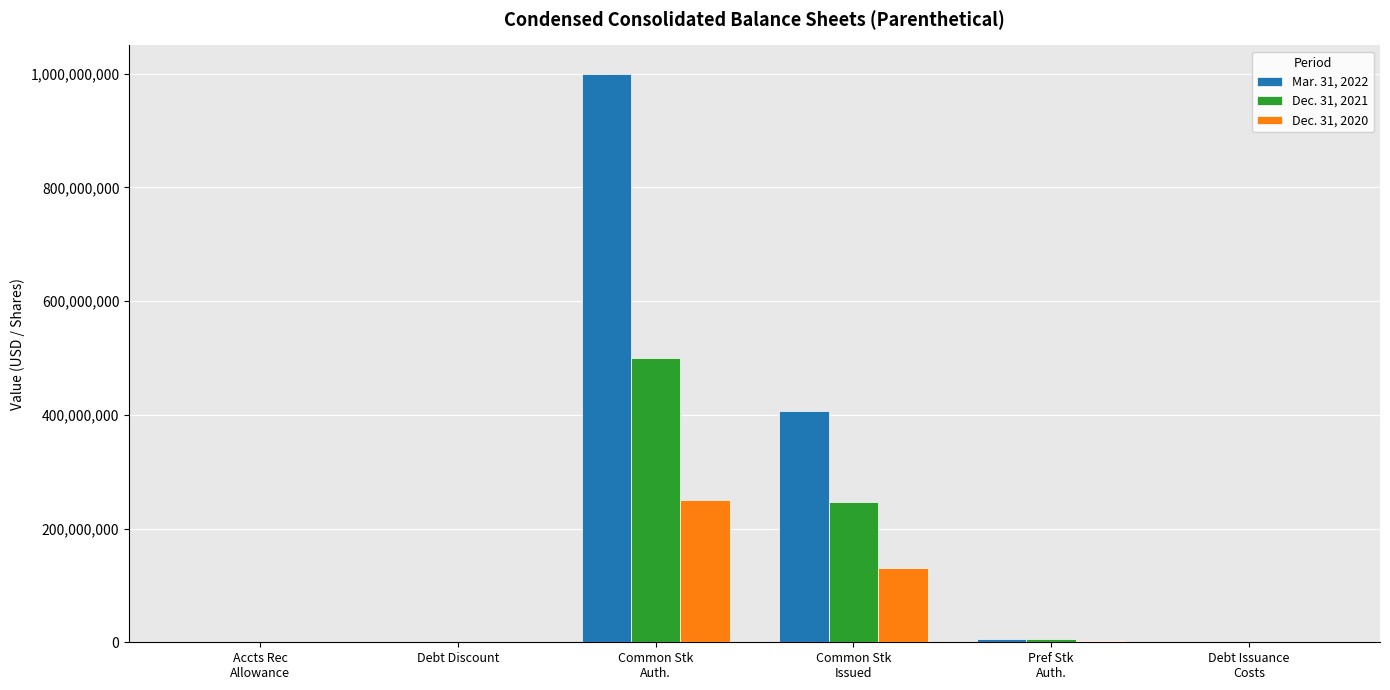

The Dec. 31, 2020 series shows 545420 at Accts Rec
Allowance. True or false?

True